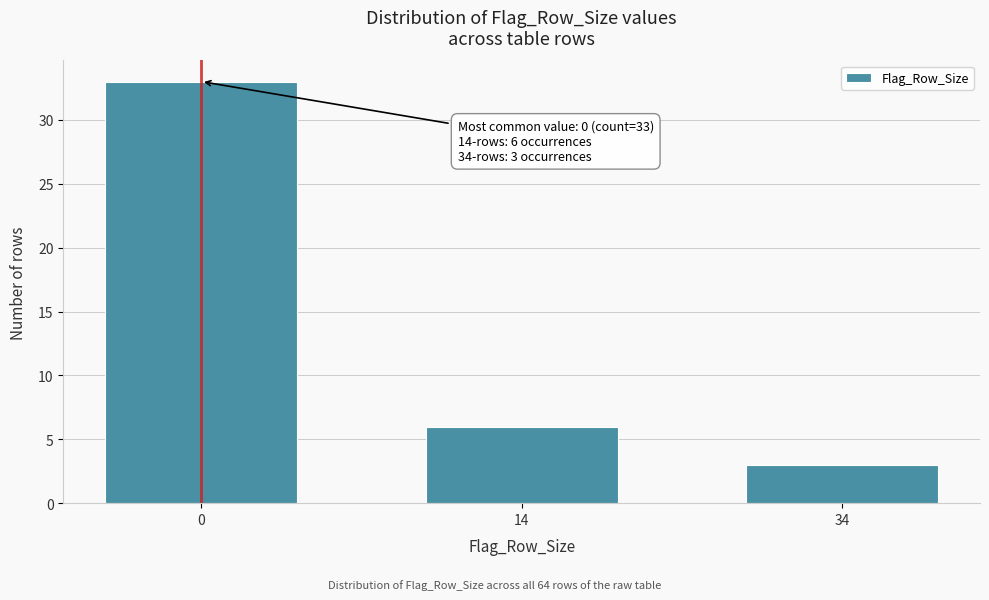

Reading left to right, list all the values displayed in this chart.

33	6	3